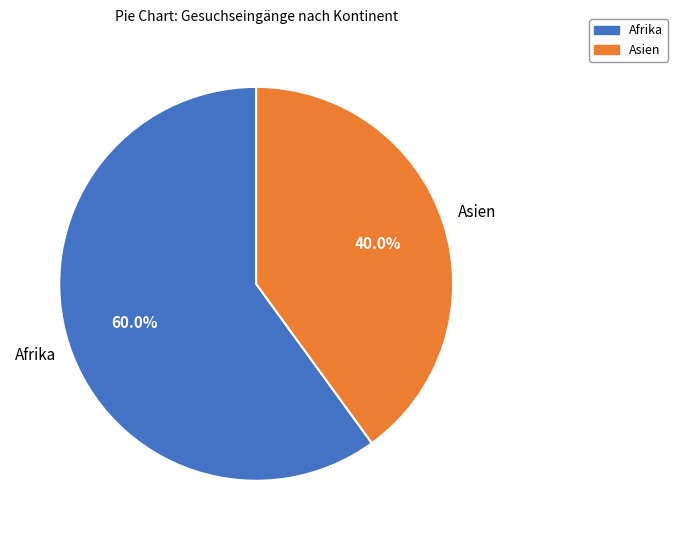

Is there any slice that represents more than half of the pie?

Yes